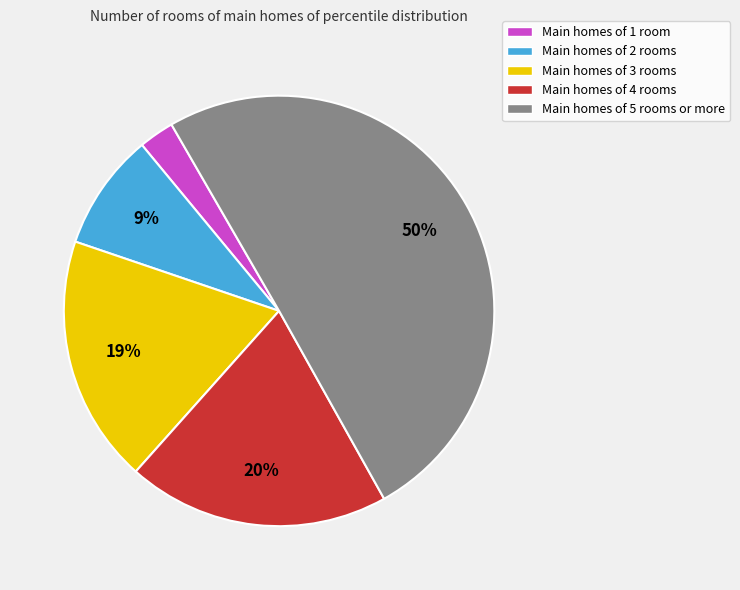

Count the number of slices in the pie.

5